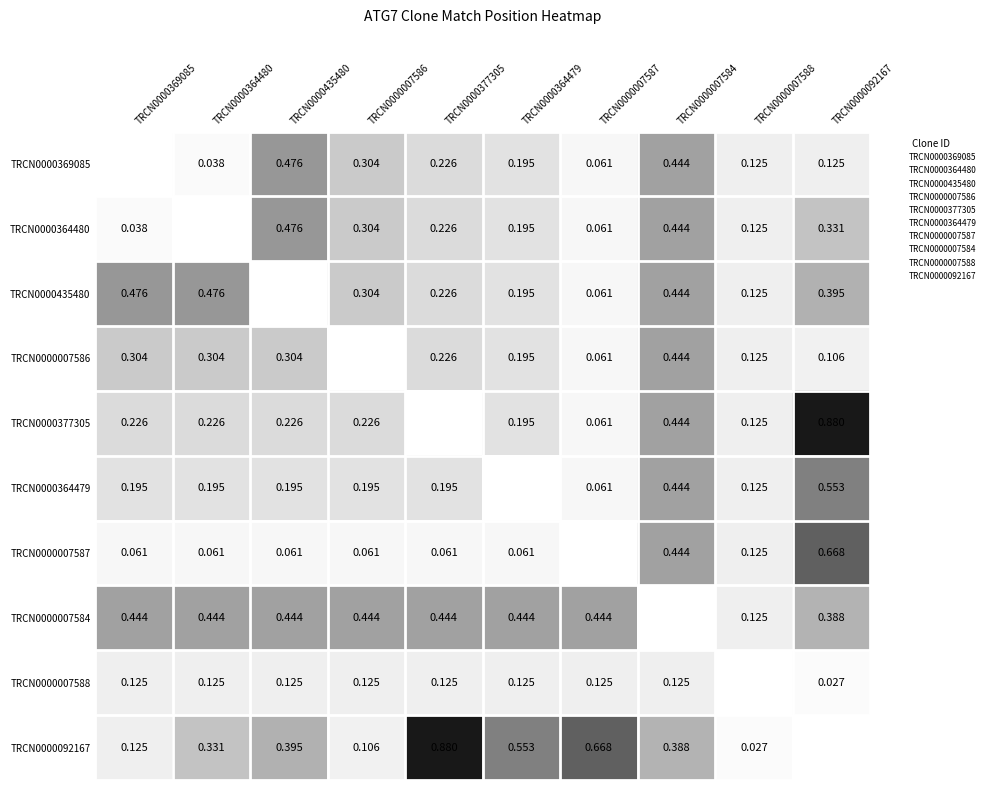

The value of TRCN0000364479 at TRCN0000007586 is 1223. True or false?

False